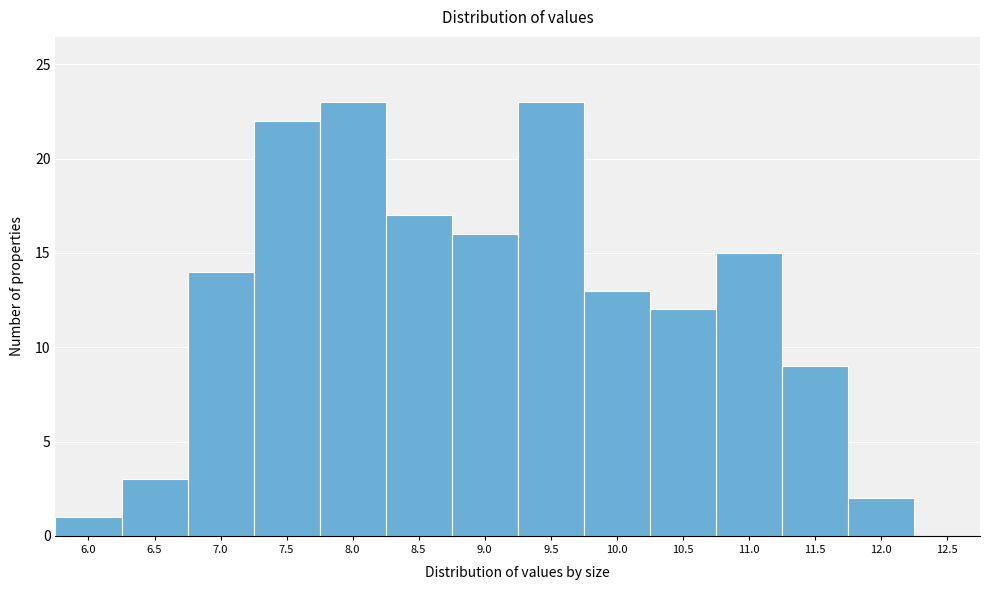

Reading left to right, transcribe all the data shown in this chart.

6.0=1	6.5=3	7.0=14	7.5=22	8.0=23	8.5=17	9.0=16	9.5=23	10.0=13	10.5=12	11.0=15	11.5=9	12.0=2	12.5=0